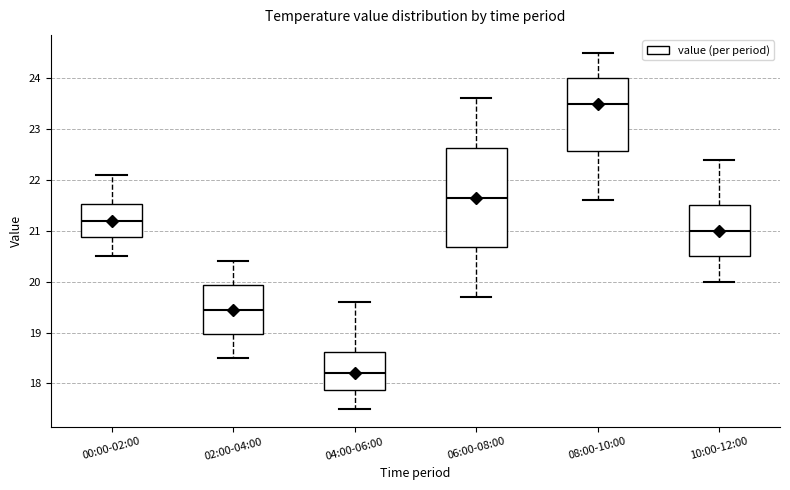

Comparing the boxes themselves (not the whiskers), which one is the tallest?

06:00-08:00